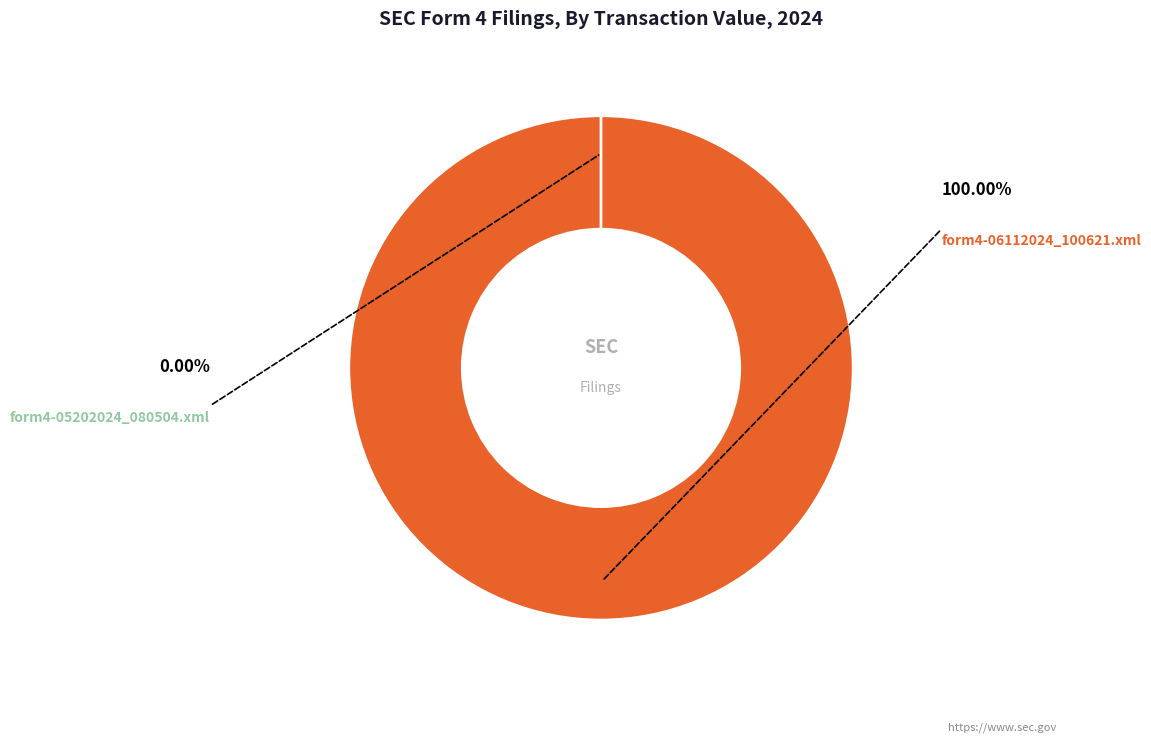

What is the change in value from form4-06112024_100621.xml to form4-05202024_080504.xml?

-756521